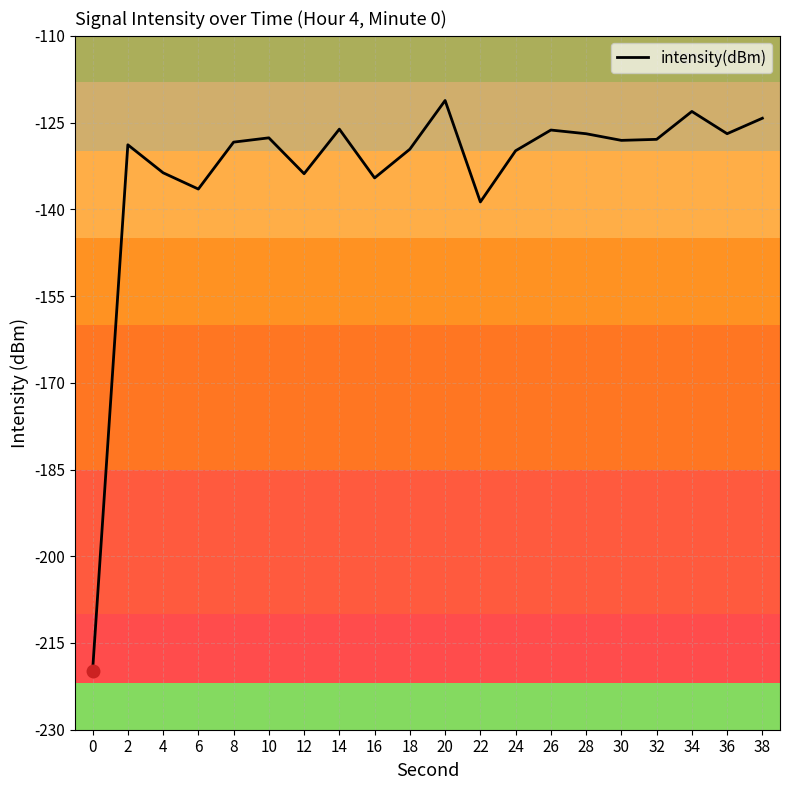

What is the approximate value at 34?

-123.1